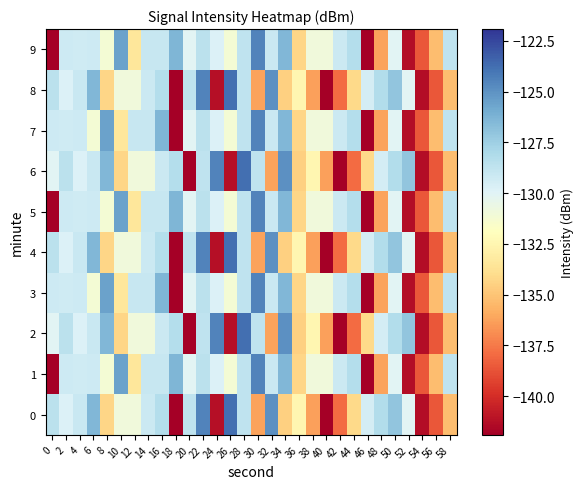

Which has a higher value, 48 or 0?

48